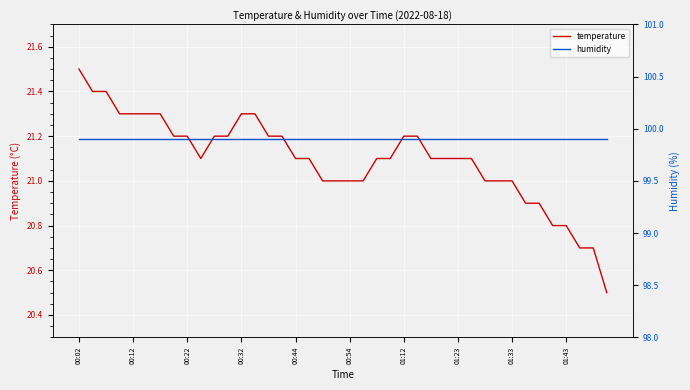

List the series in order of their overall mean, lowest first.

temperature, humidity